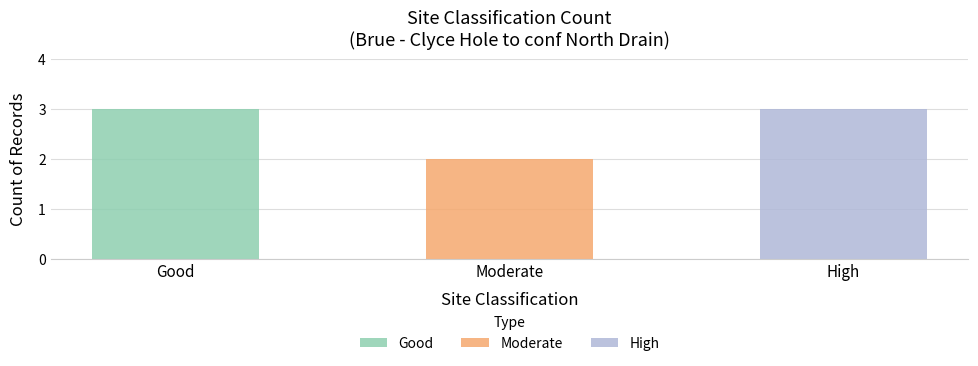

True or false: the data shows 1 at High.

False